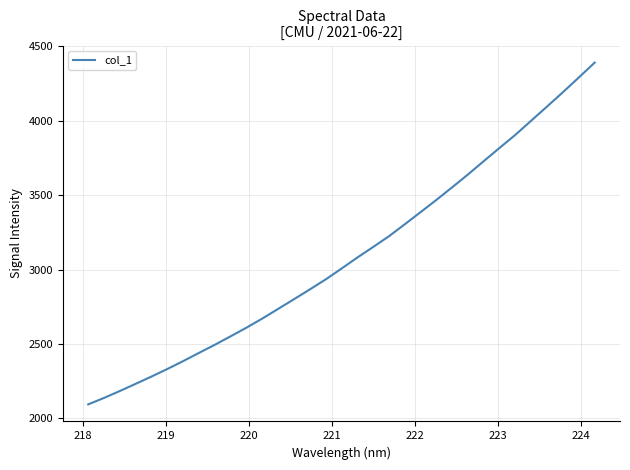

What is the minimum value shown in the chart?

2093.6